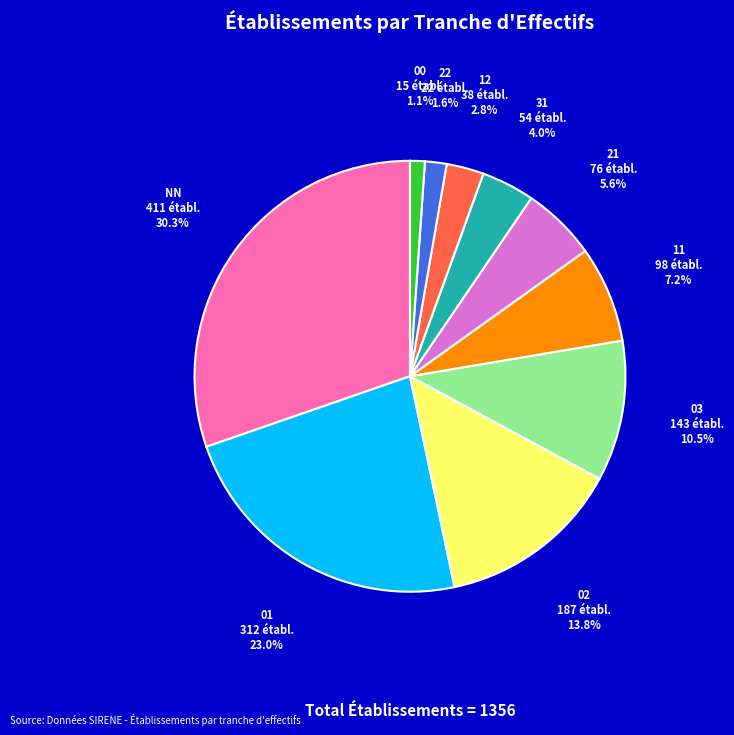

Which slice is the smallest?

00